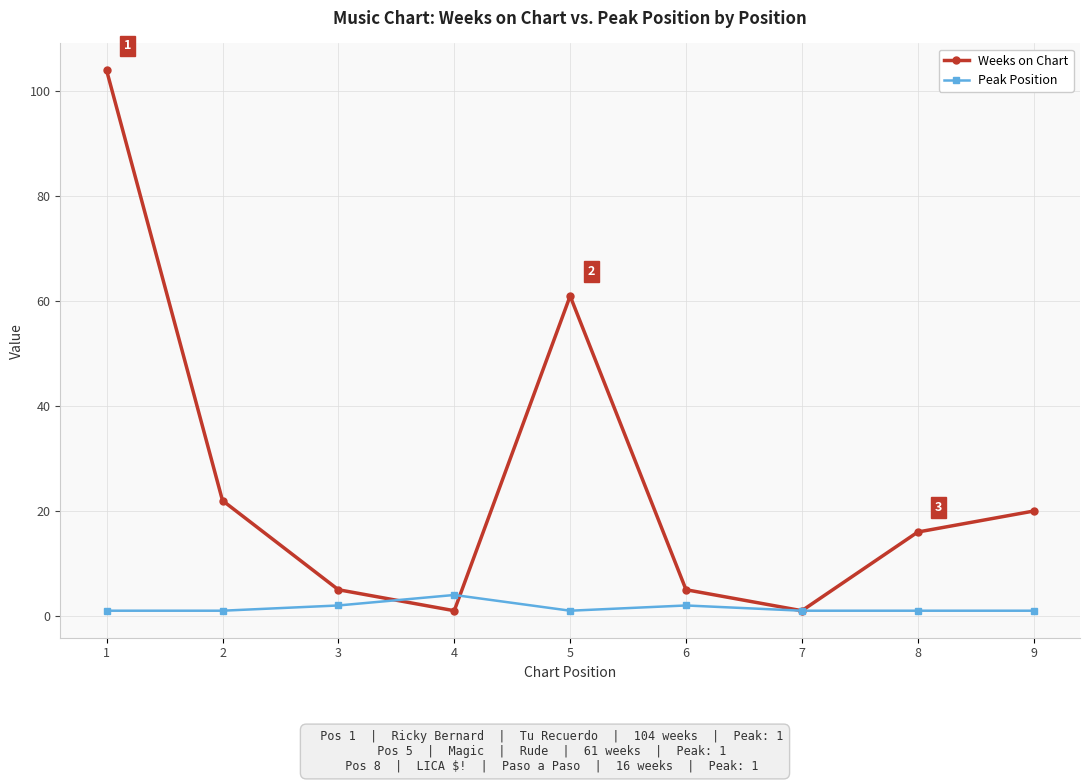

Rank the series by their maximum value, from lowest to highest.

Peak Position, Weeks on Chart